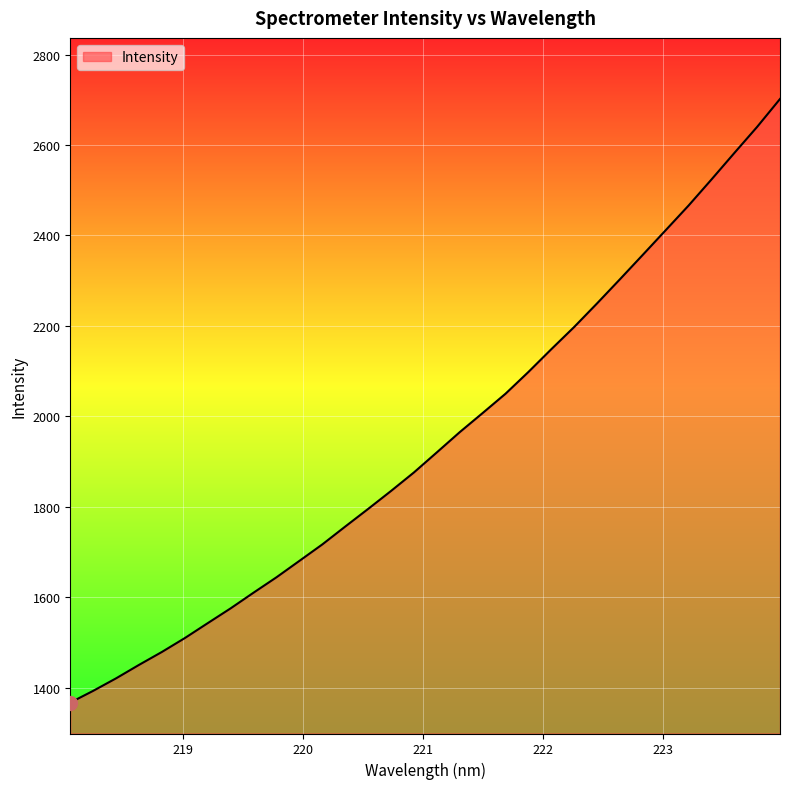

What is the greatest value displayed?

2701.7